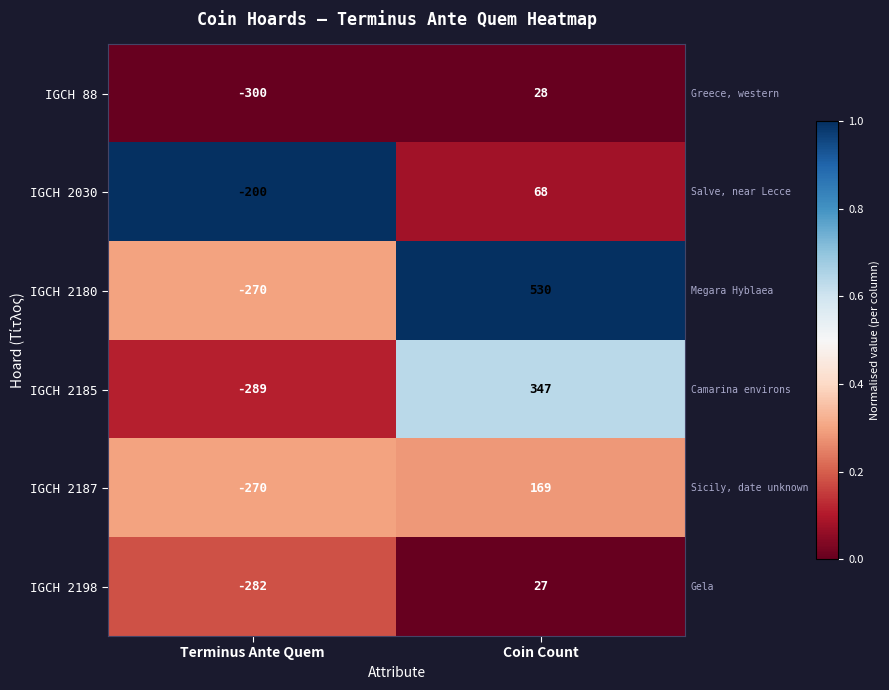

Is it true that IGCH 2180 equals 942 at Coin Count?

False